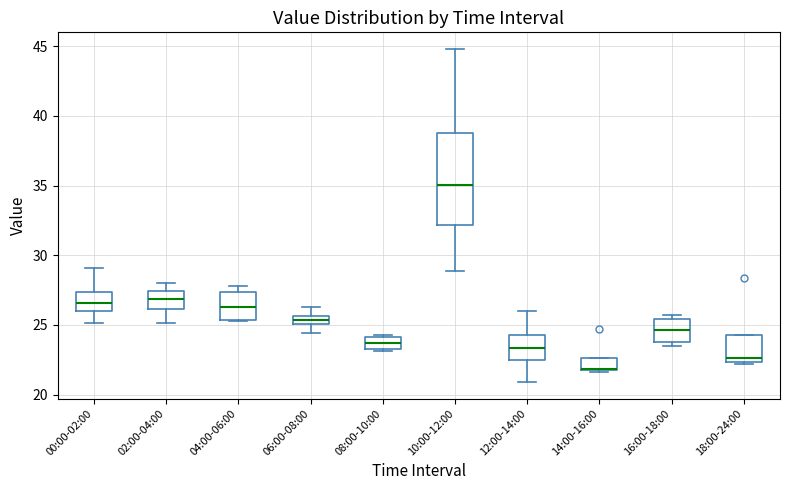

Where is the upper edge of the box for 10:00-12:00 on the y-axis? The values are not printed on the chart, so give them approximately, as read against the axis.

39.0